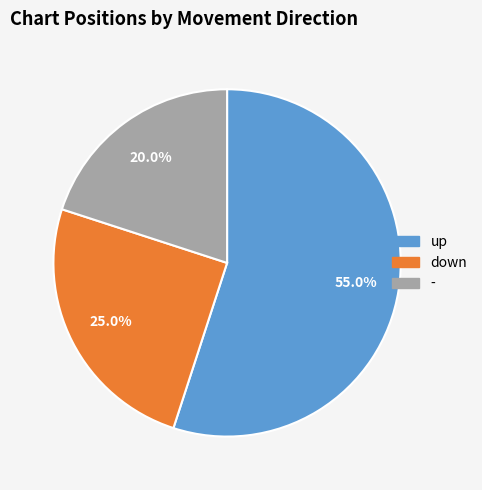

Which slice is the smallest?

-